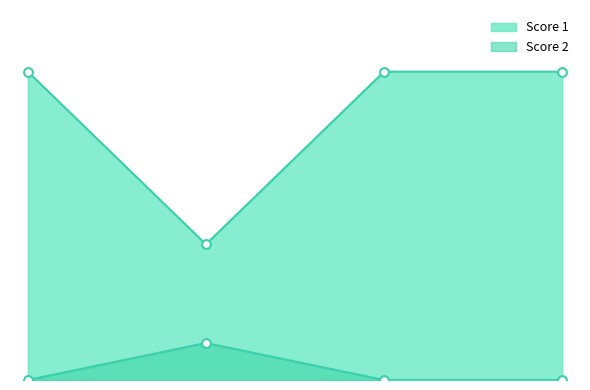

At which category is the sum across all series the highest?

1